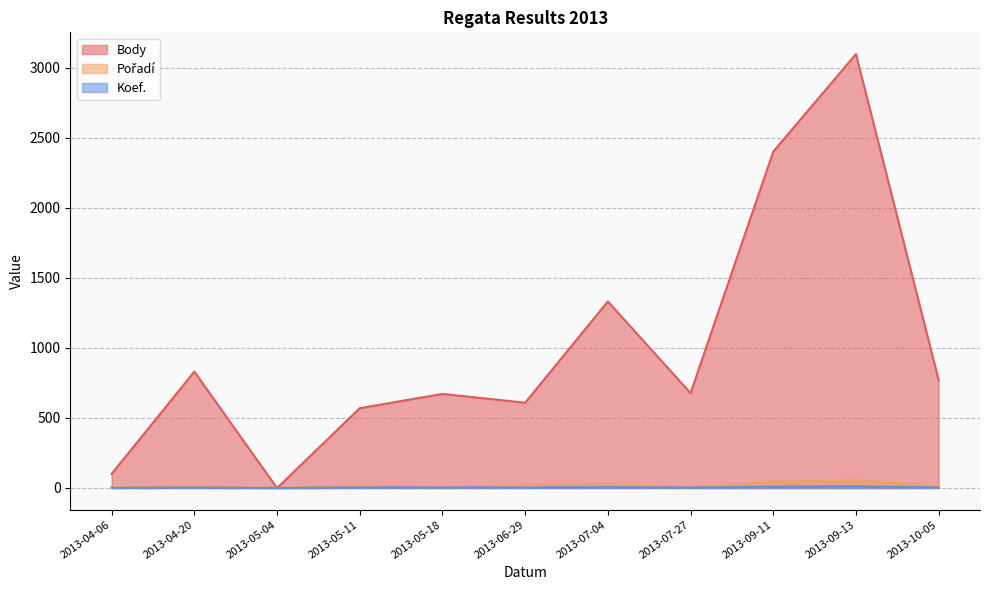

At which label does Pořadí first exceed 17?

2013-05-11